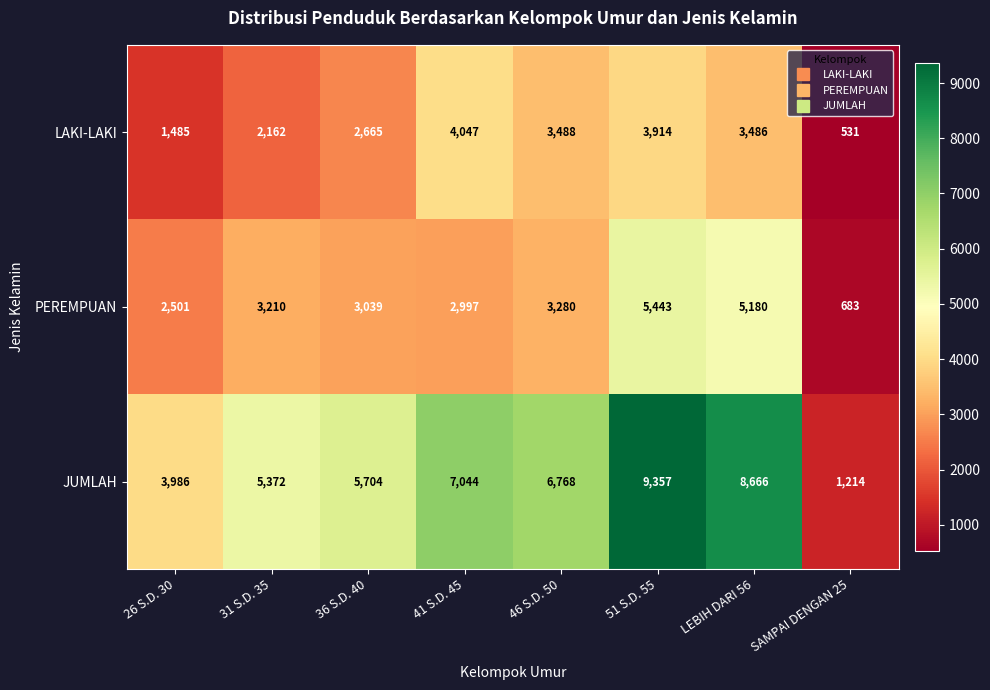

Which label corresponds to the smallest value in the chart?

SAMPAI DENGAN 25